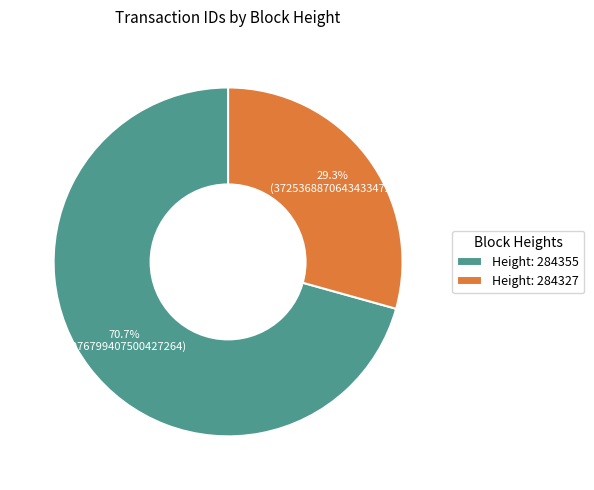

Rank the categories by value from highest to lowest.

Height: 284355, Height: 284327